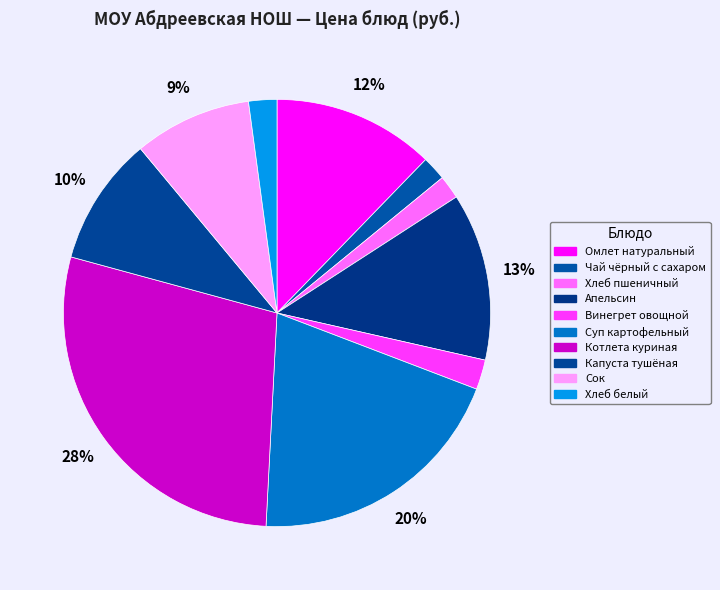

To the nearest percent, what percentage of the pie is Котлета куриная?

28%